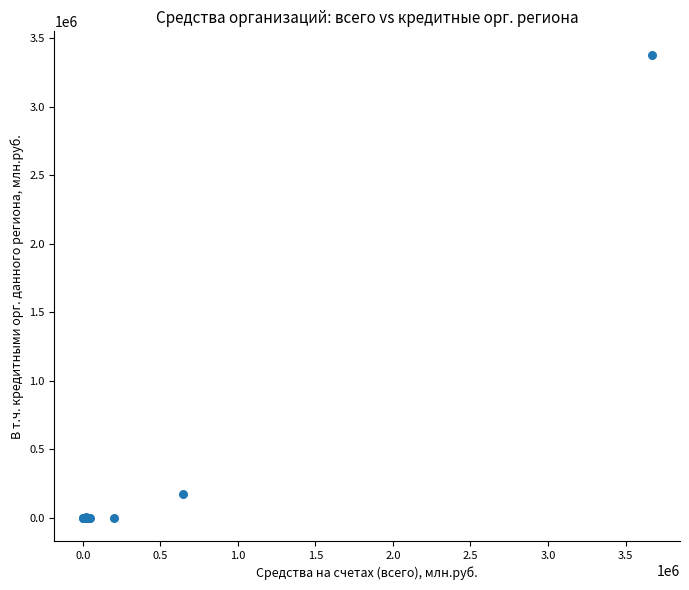

What Y value in the scatter plot is closest to 1690316?

176407